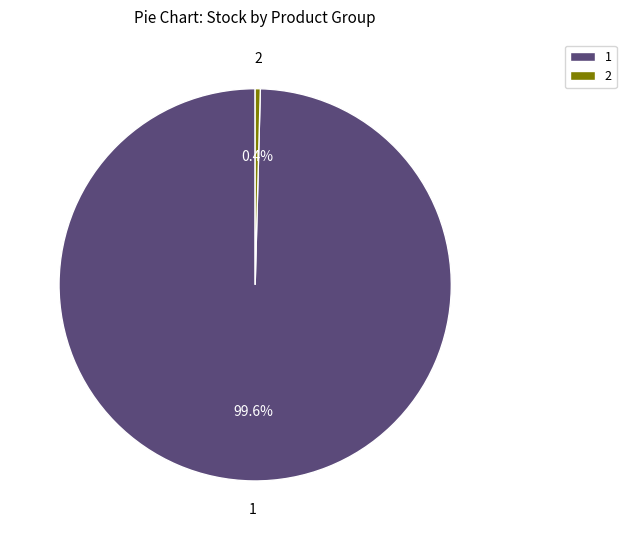

Which slice is the smallest?

2